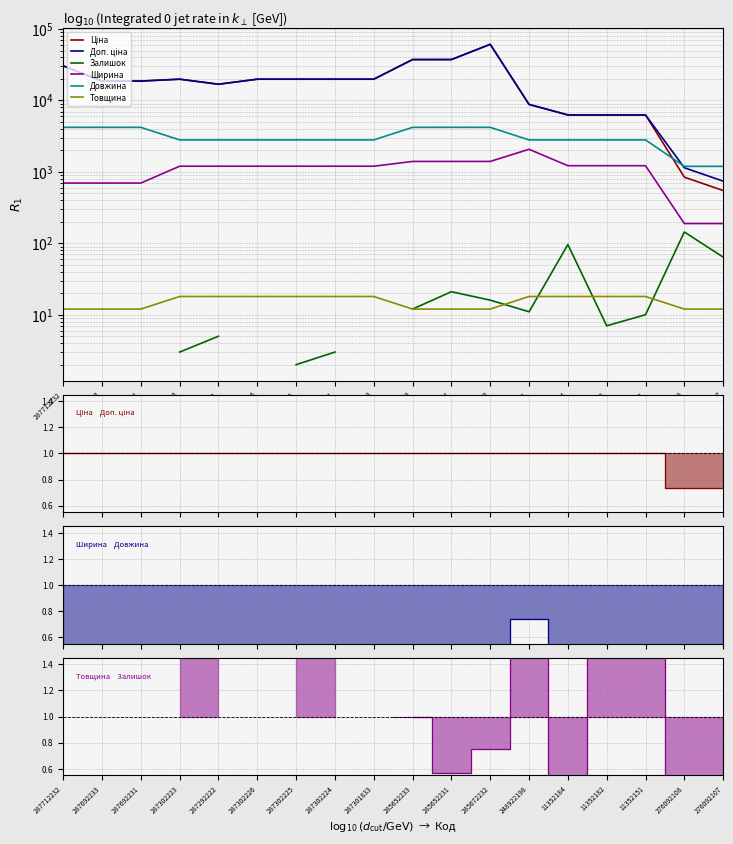

What value does the Ширина series have at 276092108?

189.0